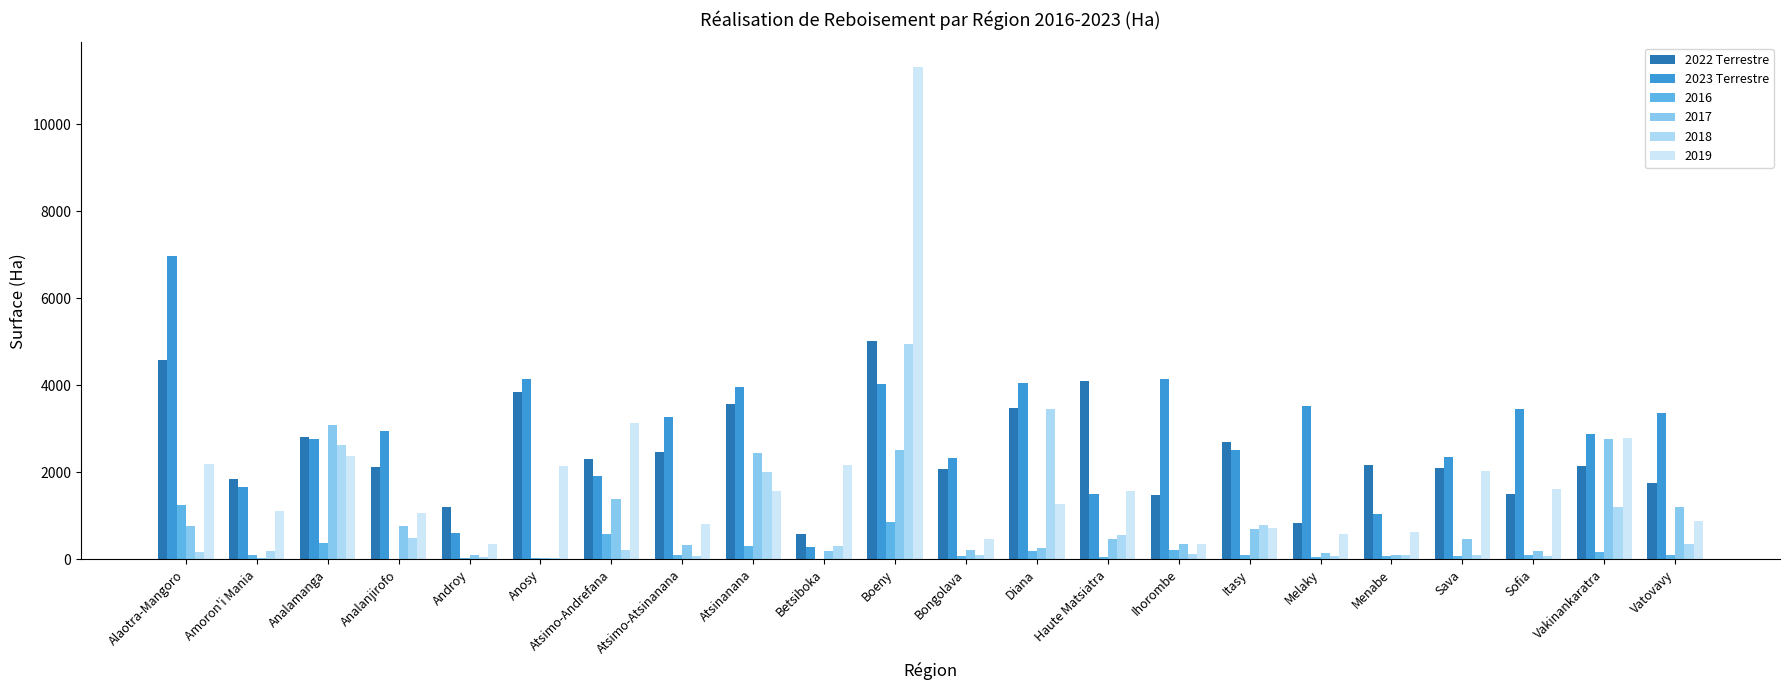

What is the difference between the 2022 Terrestre values at Atsinanana and Betsiboka?

2983.8